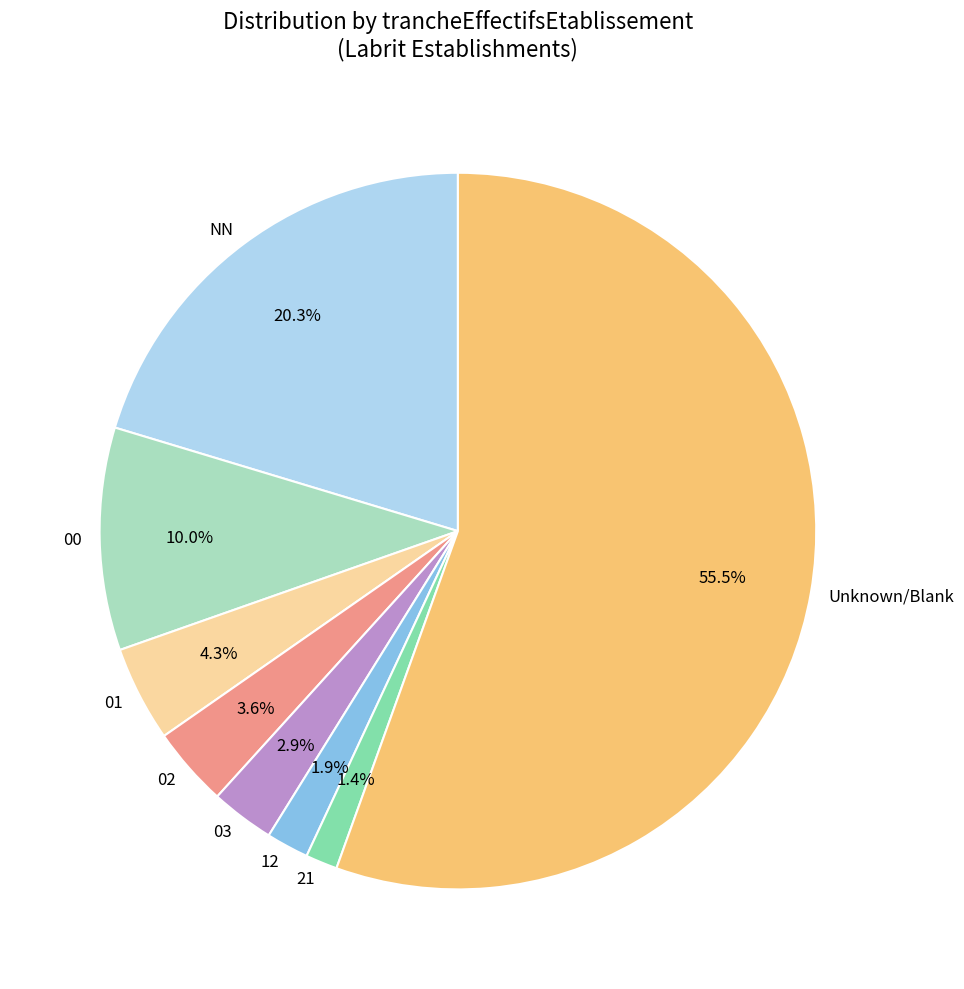

How much of the chart is everything except 00?

90.0%